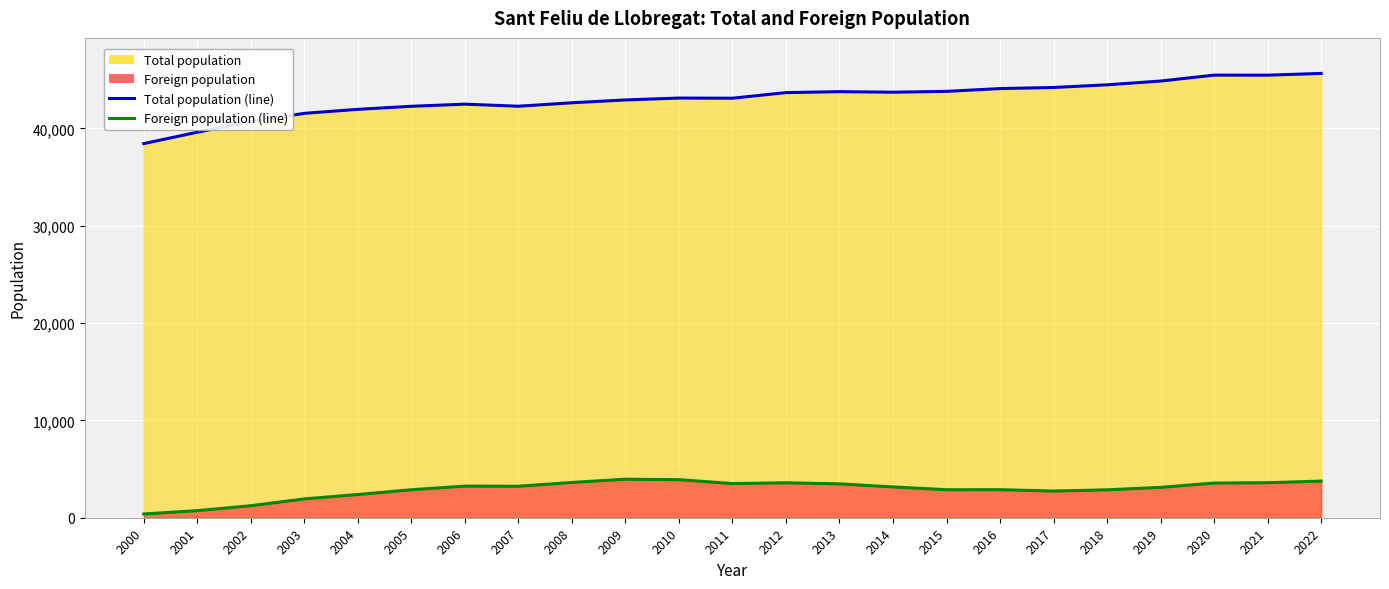

Where is Foreign population (line) nearest to the value 2171?

2004